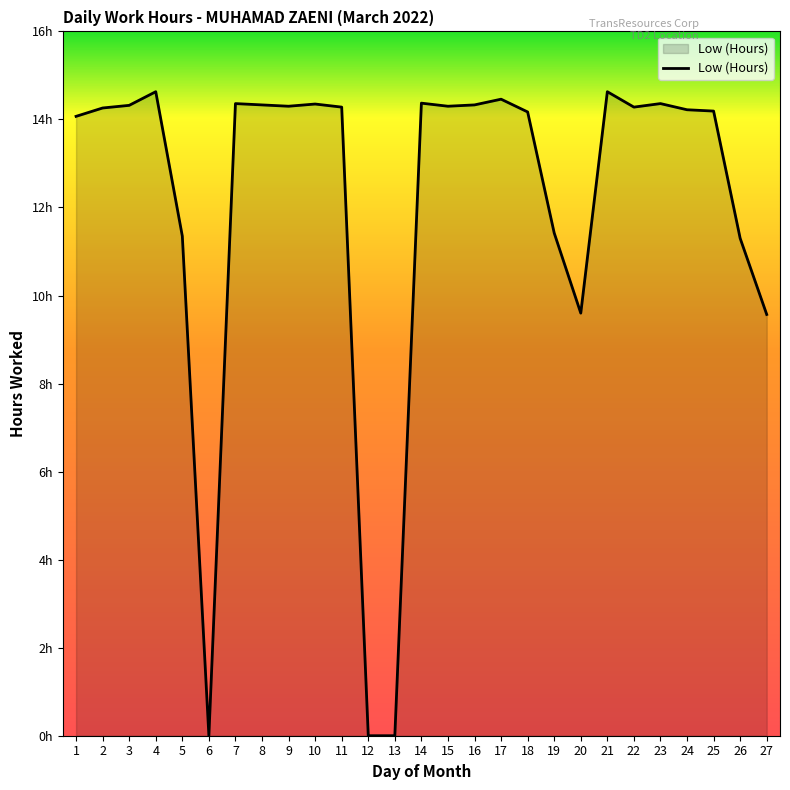

Reading left to right, what are all the values shown in this chart?

14.1	14.3	14.3	14.6	11.3	0.0	14.4	14.3	14.3	14.3	14.3	0.0	0.0	14.4	14.3	14.3	14.5	14.2	11.4	9.6	14.6	14.3	14.4	14.2	14.2	11.3	9.6